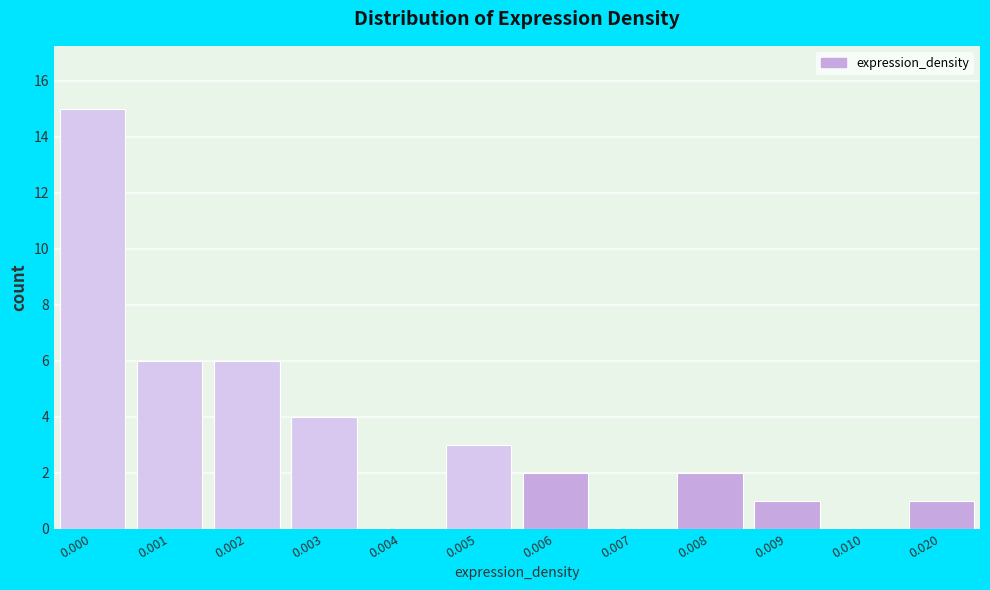

Reading left to right, list all the values displayed in this chart.

0.000=15	0.001=6	0.002=6	0.003=4	0.004=0	0.005=3	0.006=2	0.007=0	0.008=2	0.009=1	0.010=0	0.020=1